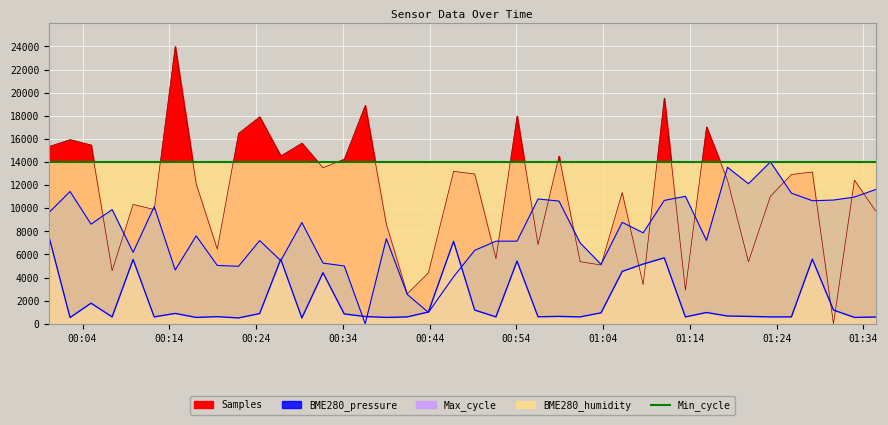

In BME280_pressure, how many points are higher than both neighbors (excluding endpoints)?

12